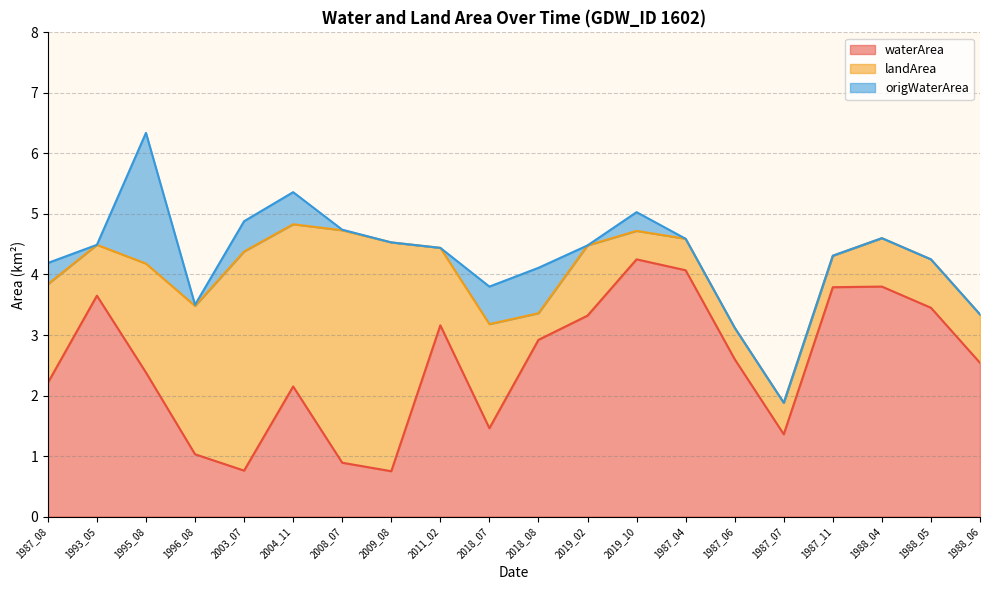

What is the difference between the maximum and minimum values in the waterArea series?

3.5